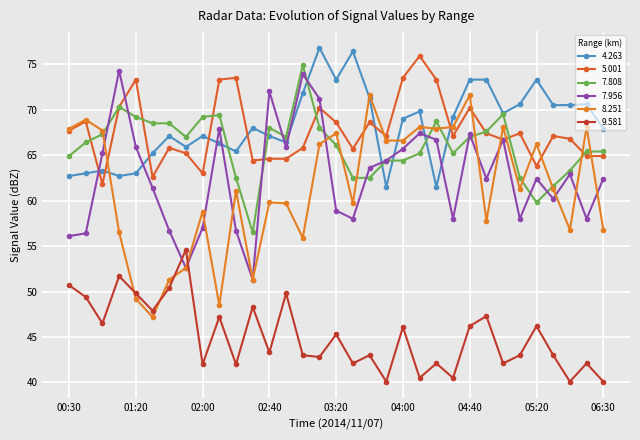

Is this an area chart (filled region under the line)?

No